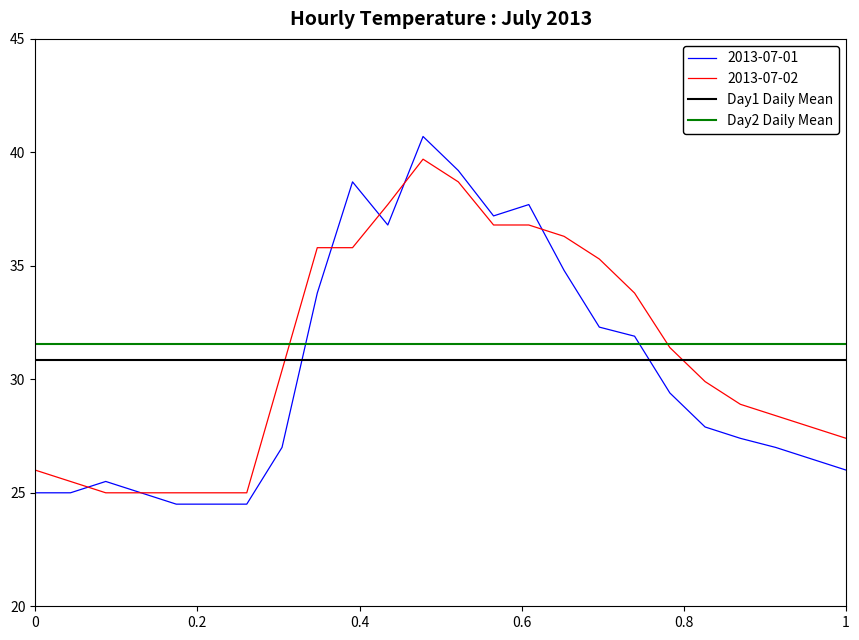

What position from the right is 0?

2